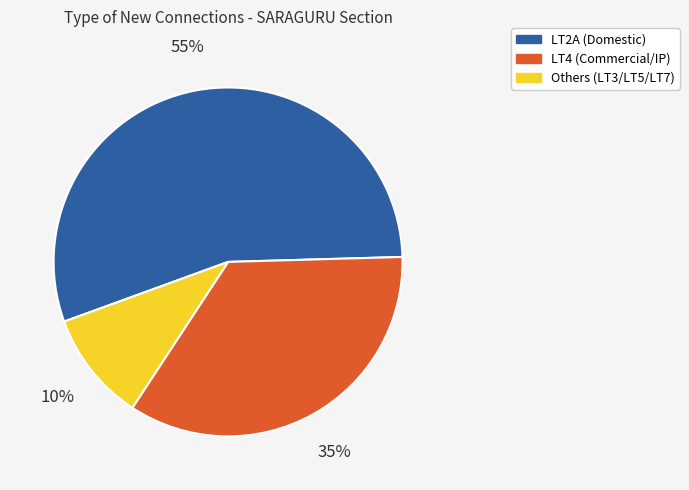

Does any single category account for the majority?

Yes